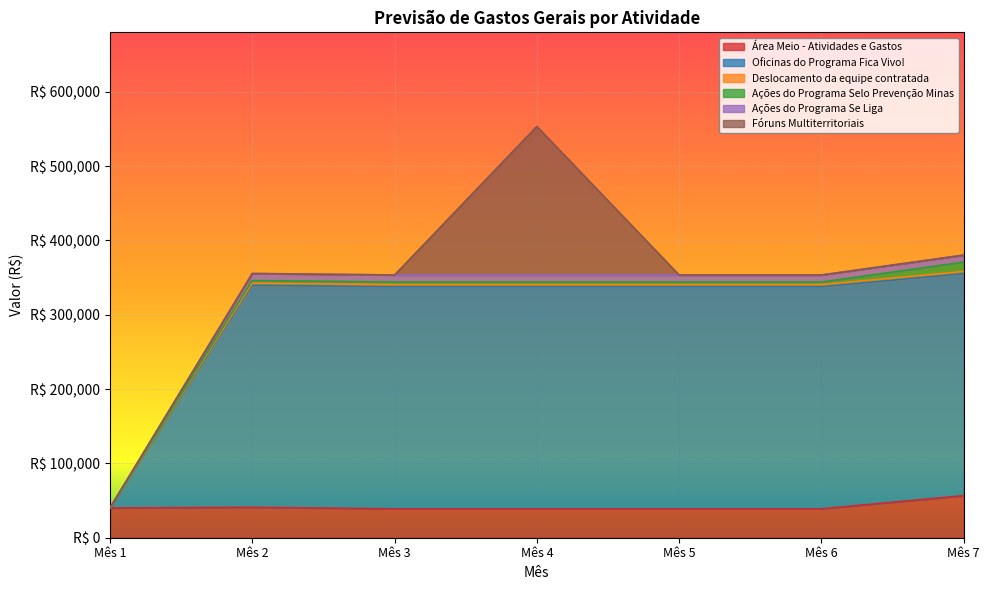

Is it true that Ações do Programa Se Liga equals 93904.6 at Mês 2?

False